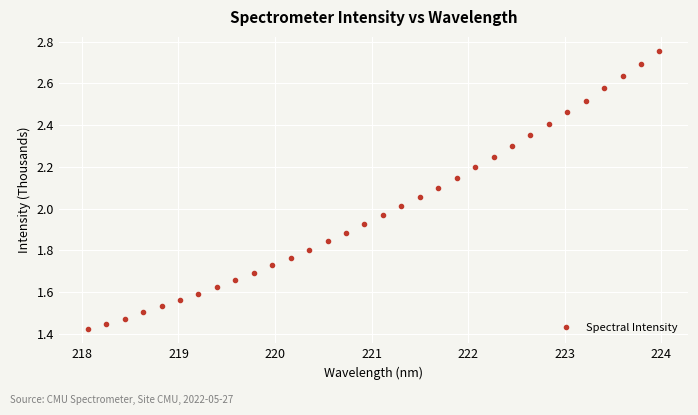

Does the chart have visible grid lines?

Yes